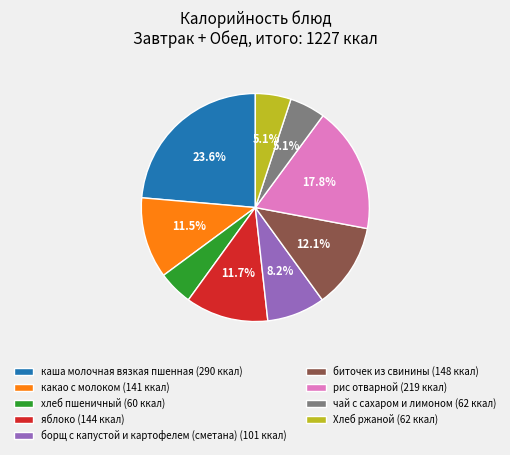

What percentage do борщ с капустой и картофелем (сметана) and биточек из свинины together represent?

20.3%